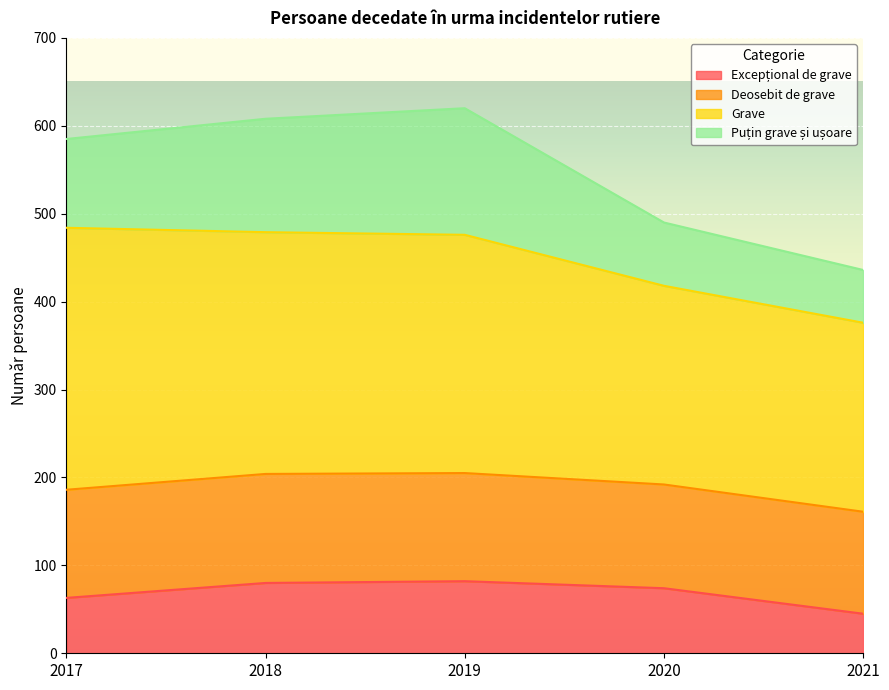

What is the total value across all series at 2017?

585